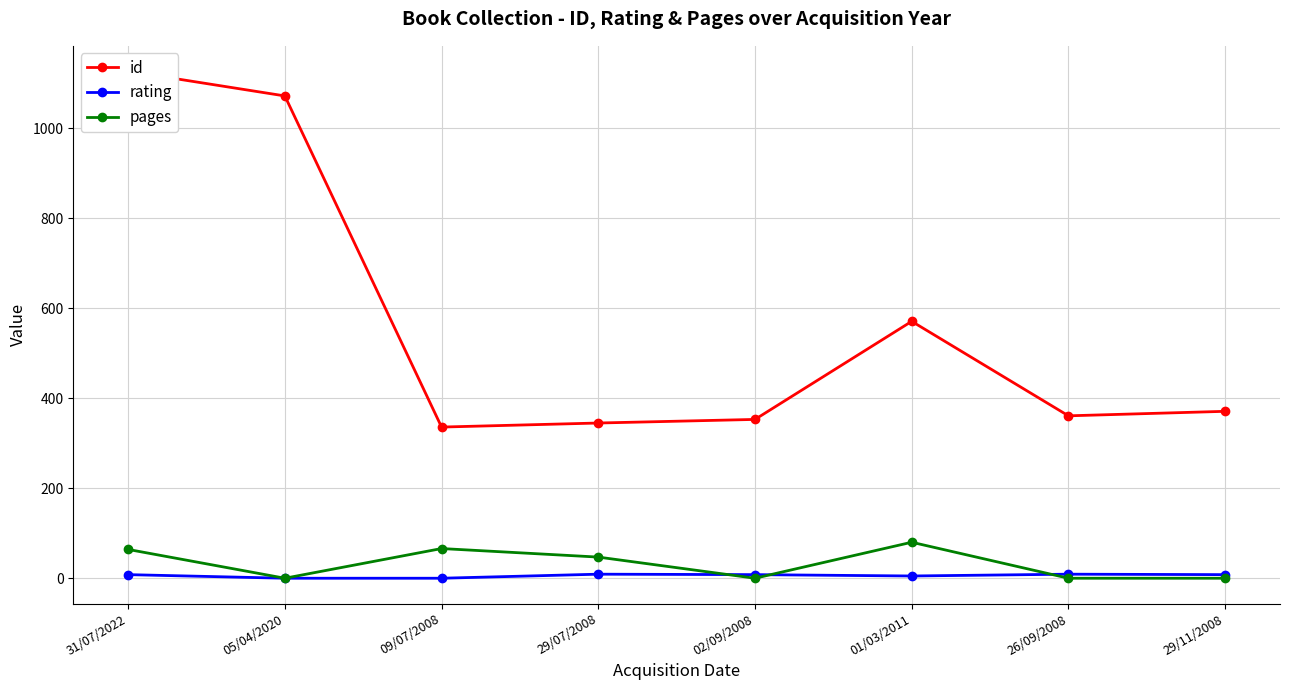

What is the difference between the highest and lowest values at 29/07/2008?

336